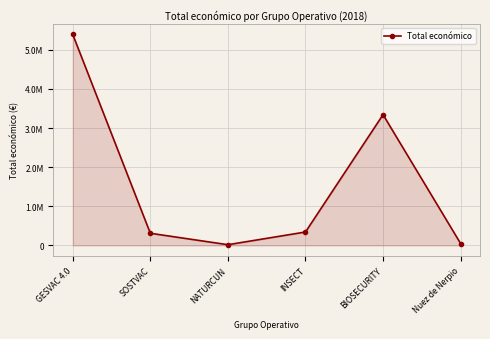

List the labels in order of value, largest first.

GESVAC 4.0, BIOSECURITY, INSECT, SOSTVAC, Nuez de Nerpio, NATURCUN